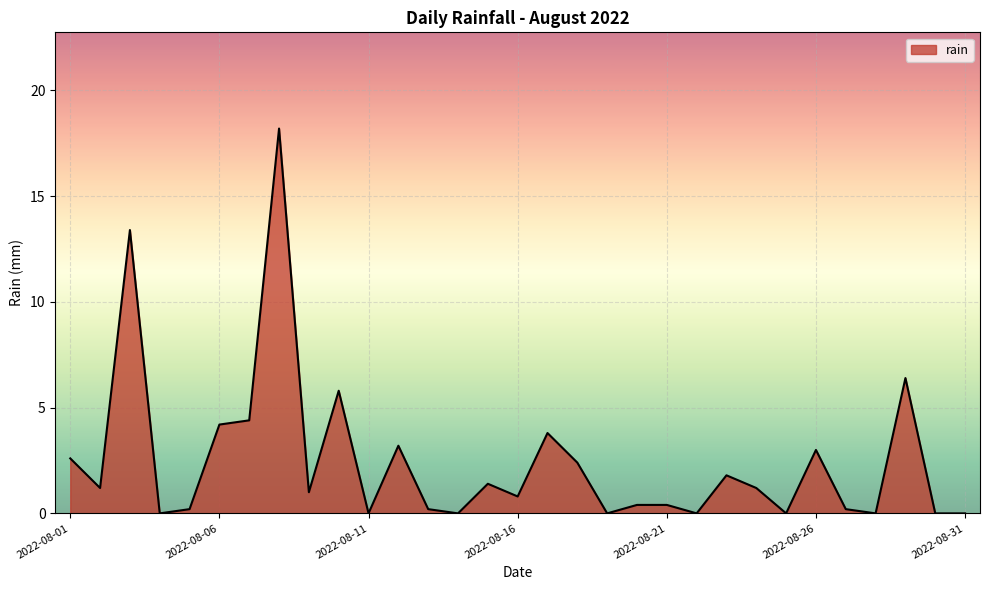

What is the maximum value shown in the chart?

18.2